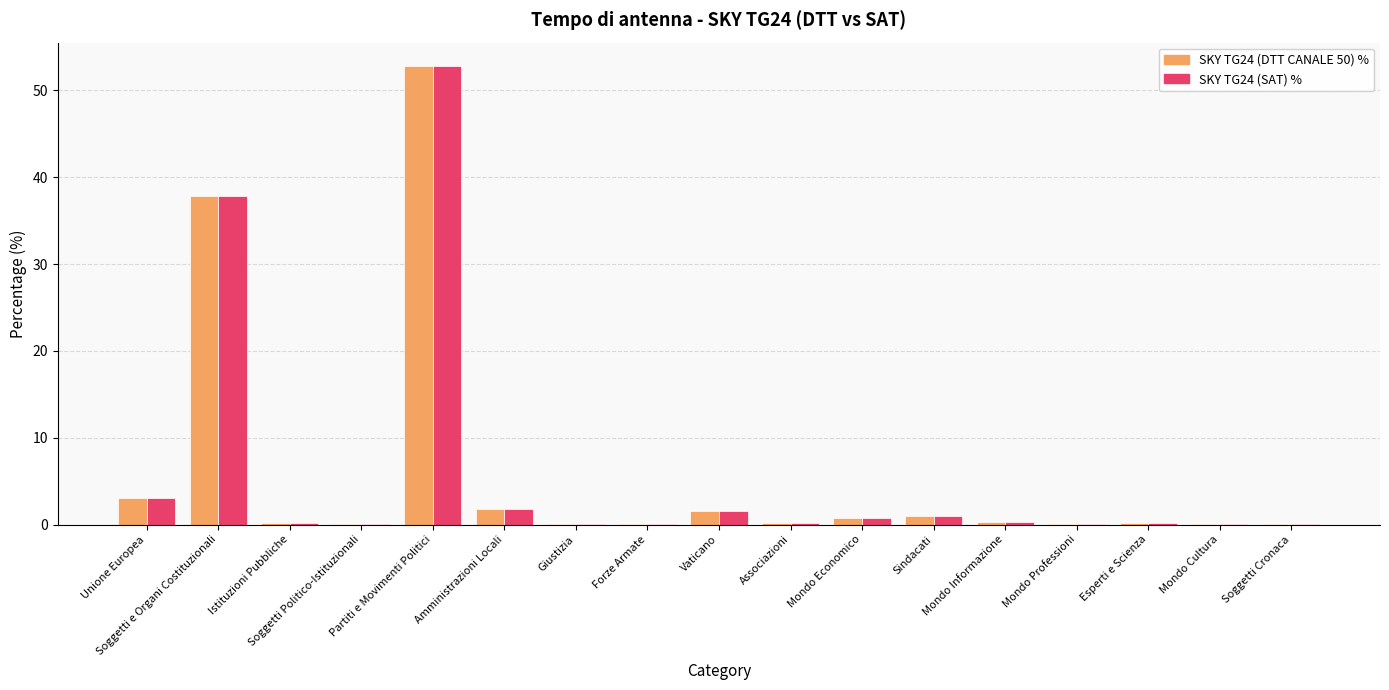

At which category is the sum across all series the highest?

Partiti e Movimenti Politici